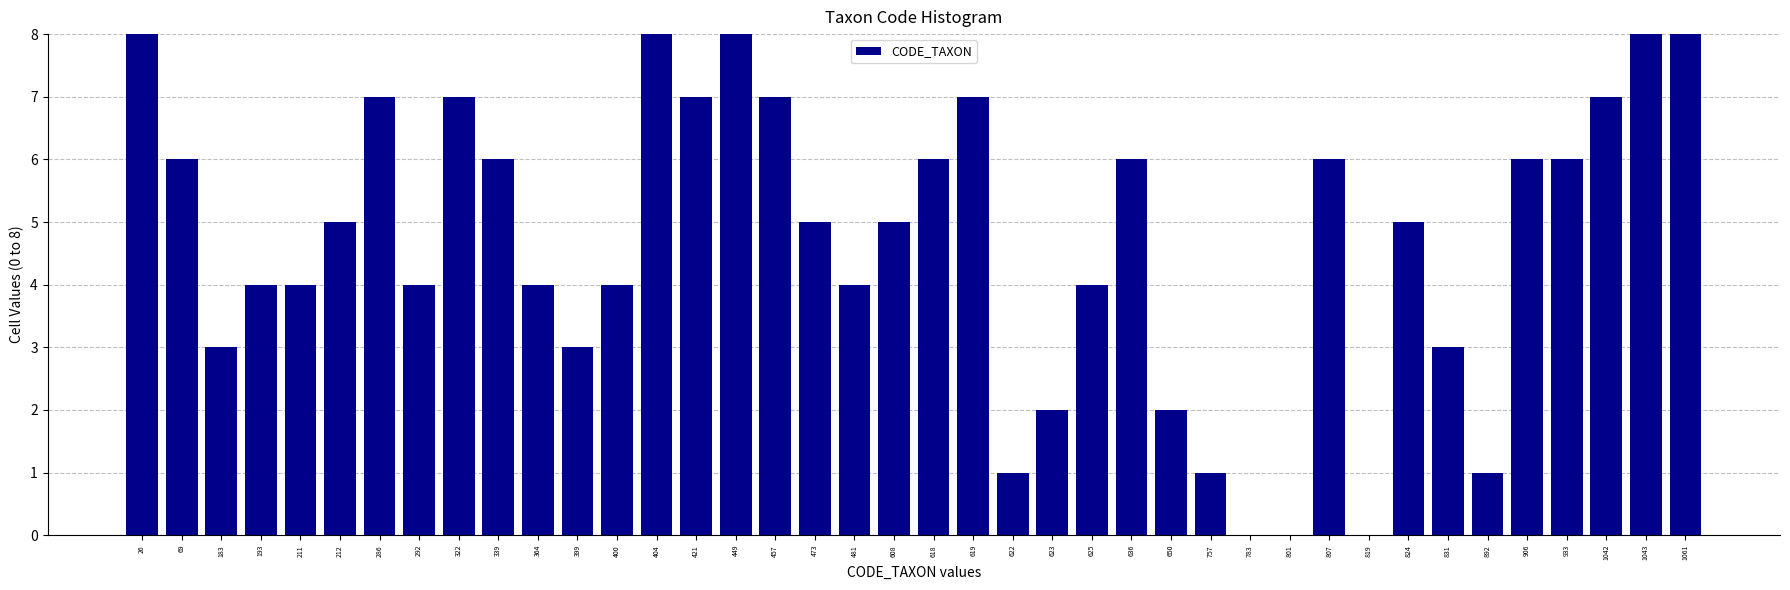

What is the sum of the values at 399 and 473?

8